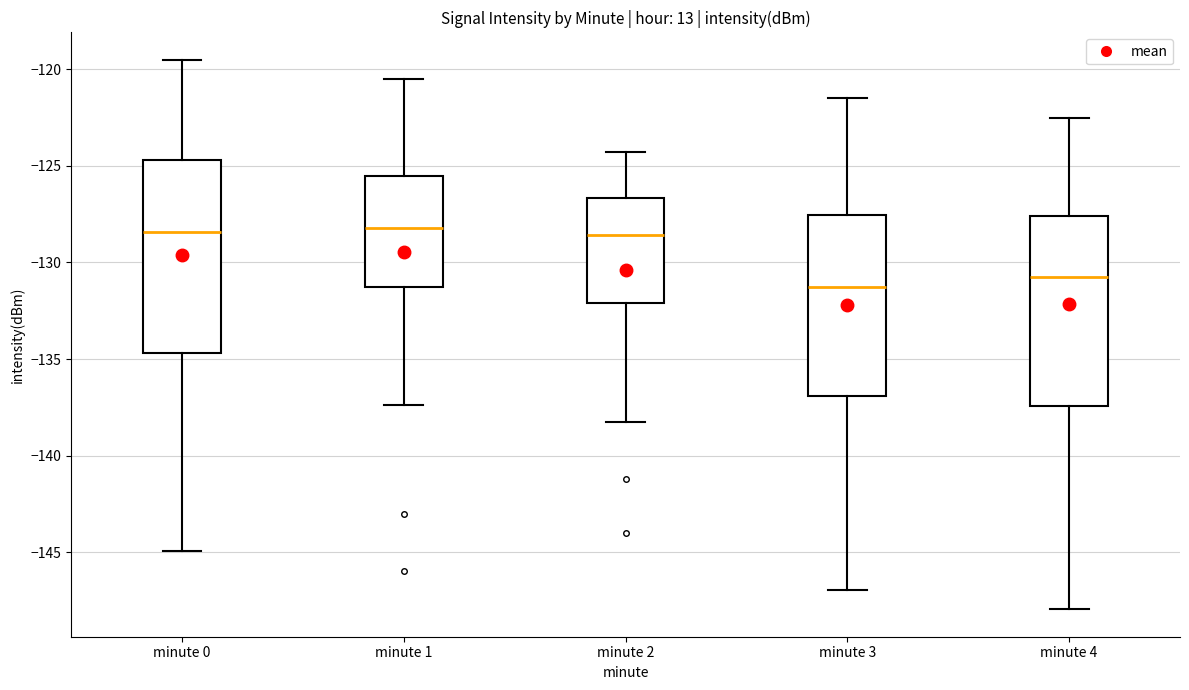

Reading left to right, read every box against the y-axis: the position of its median line, the range the box covers, and the ends of its whiskers. The values are not printed on the chart, so give them approximately, as read against the axis.

minute 0: median -128.5, box -134.5 to -124.5, whiskers -145.0 to -119.5
minute 1: median -128.0, box -131.0 to -125.5, whiskers -137.5 to -120.5
minute 2: median -128.5, box -132.0 to -126.5, whiskers -138.0 to -124.5
minute 3: median -131.5, box -137.0 to -127.5, whiskers -147.0 to -121.5
minute 4: median -130.5, box -137.5 to -127.5, whiskers -148.0 to -122.5